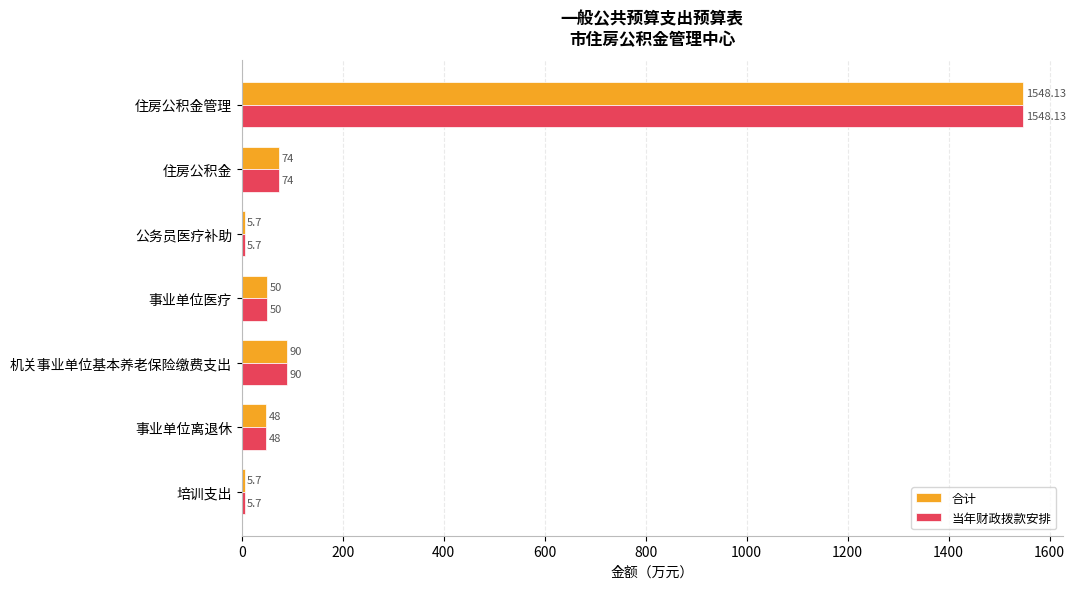

At which label is 合计 closest to 776?

机关事业单位基本养老保险缴费支出